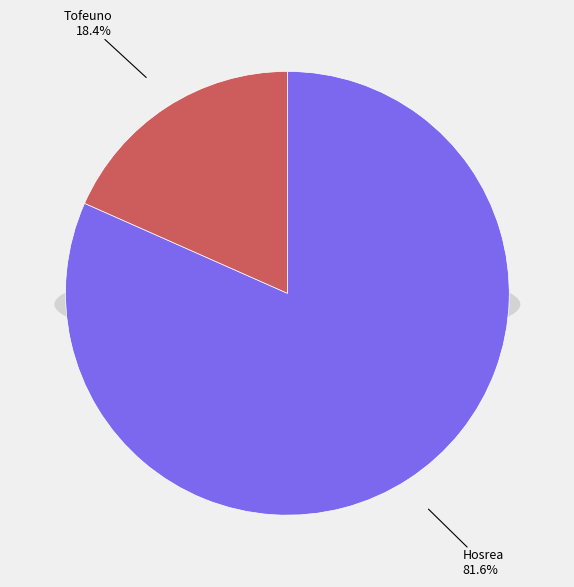

Is there any slice that represents more than half of the pie?

Yes